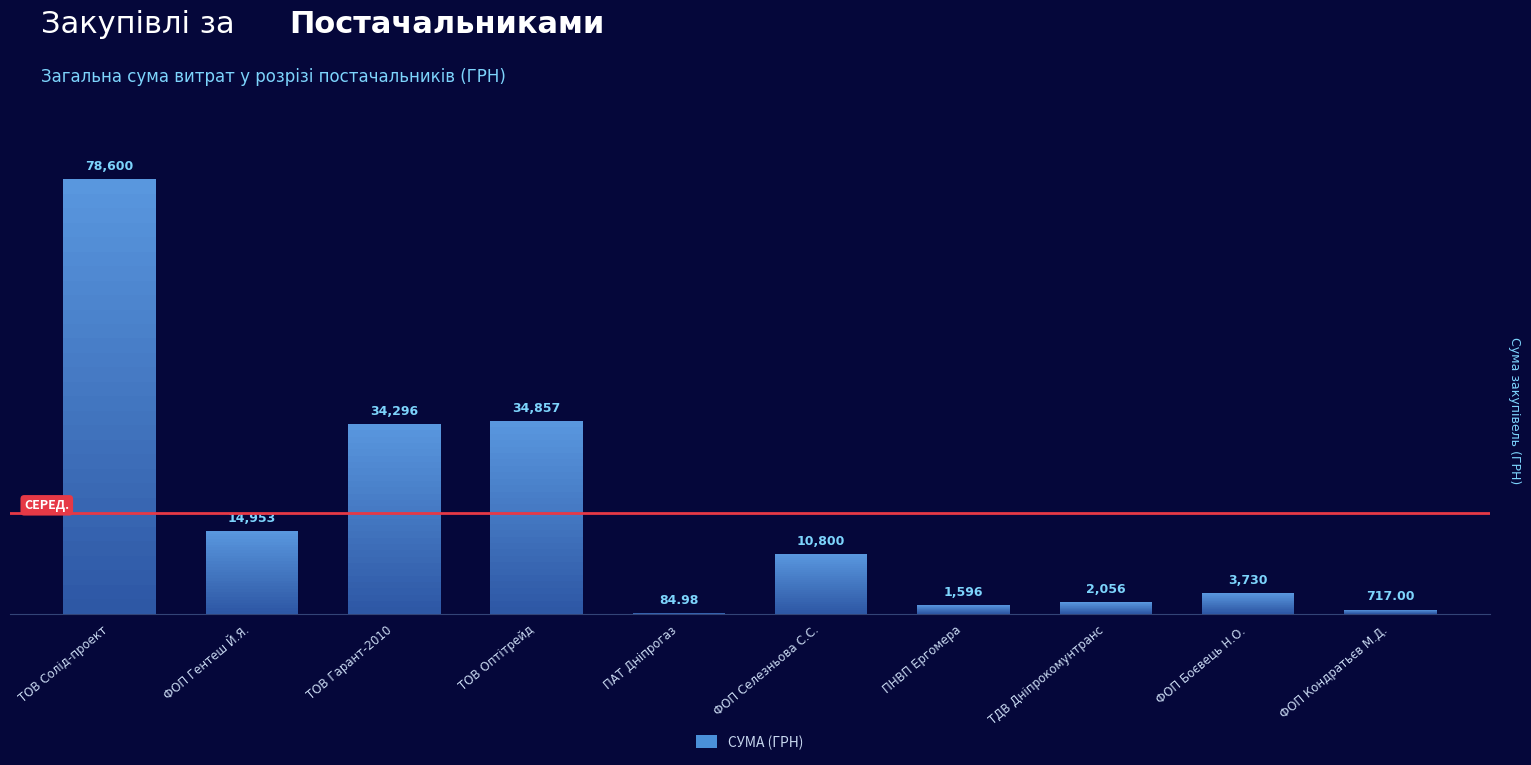

What is the average value?

18169.0